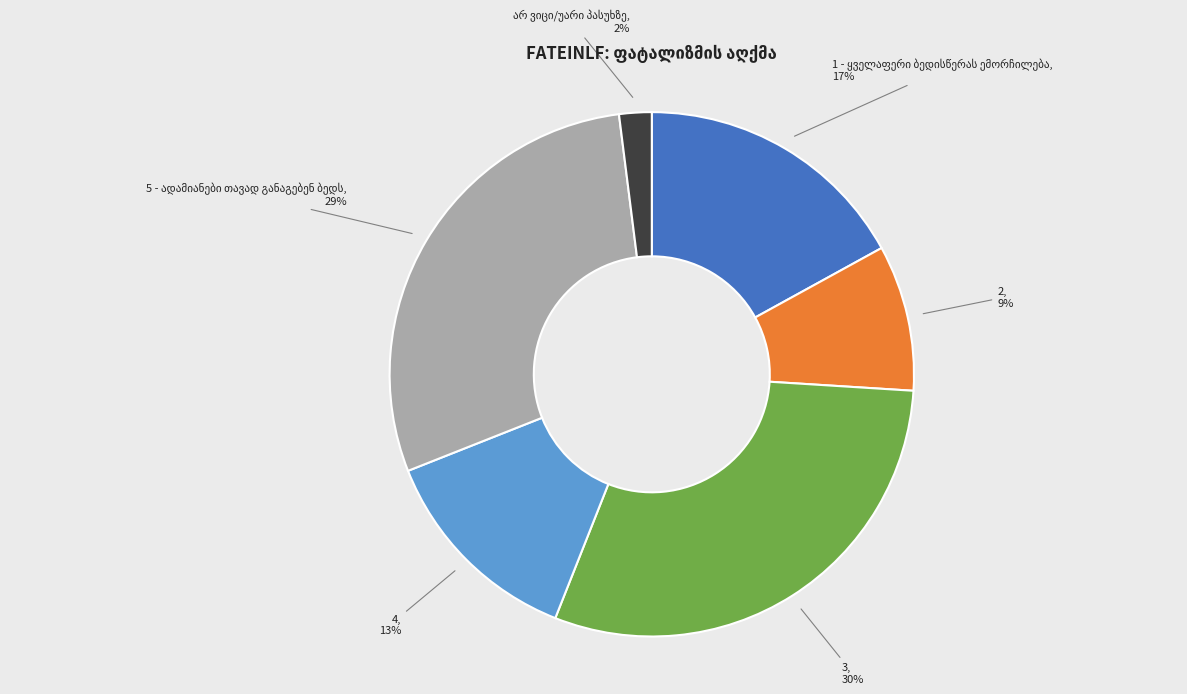

How many slices are in this pie chart?

6